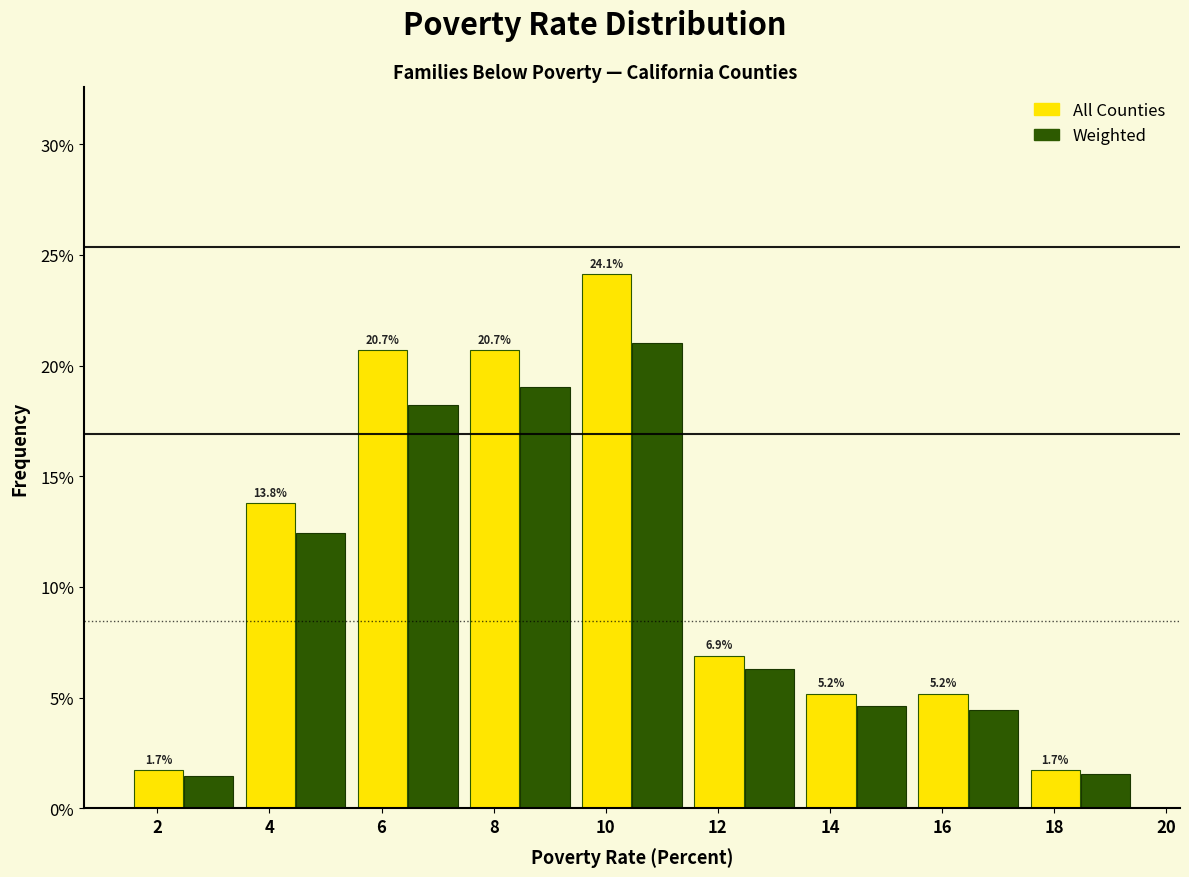

What is the approximate value of All Counties at 8?

20.7